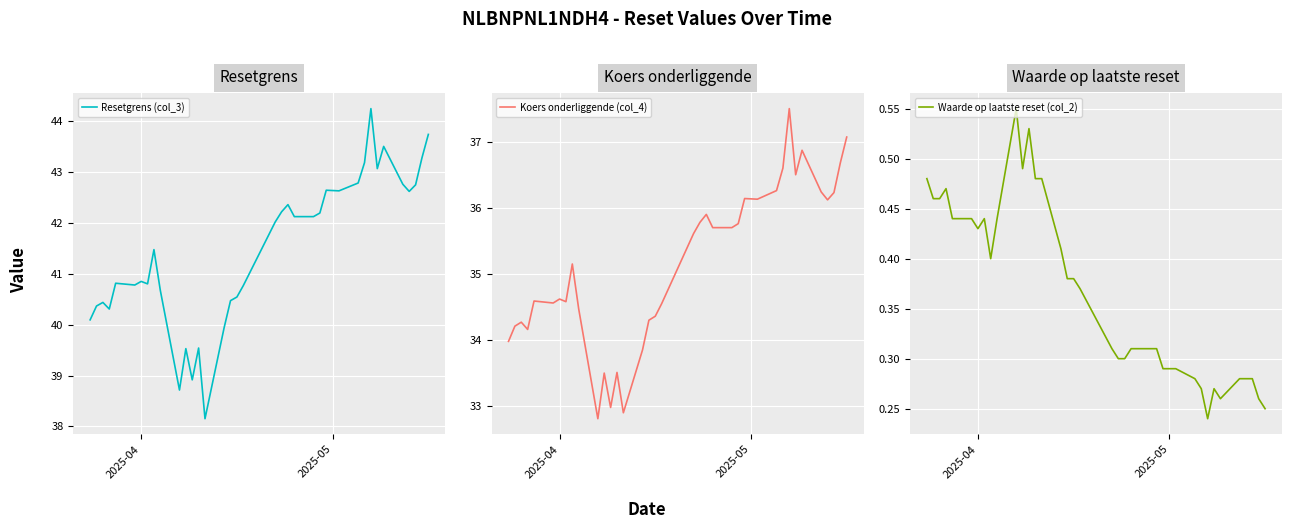

True or false: Waarde op laatste reset (col_2) and Resetgrens (col_3) intersect in this chart.

False